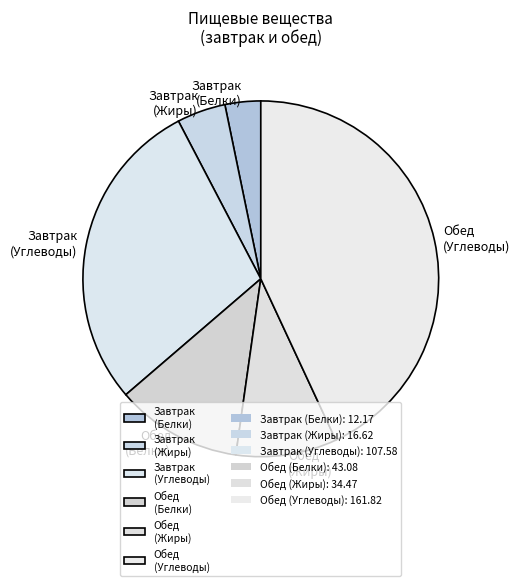

True or false: Обед (Белки) accounts for 1% of the total.

False